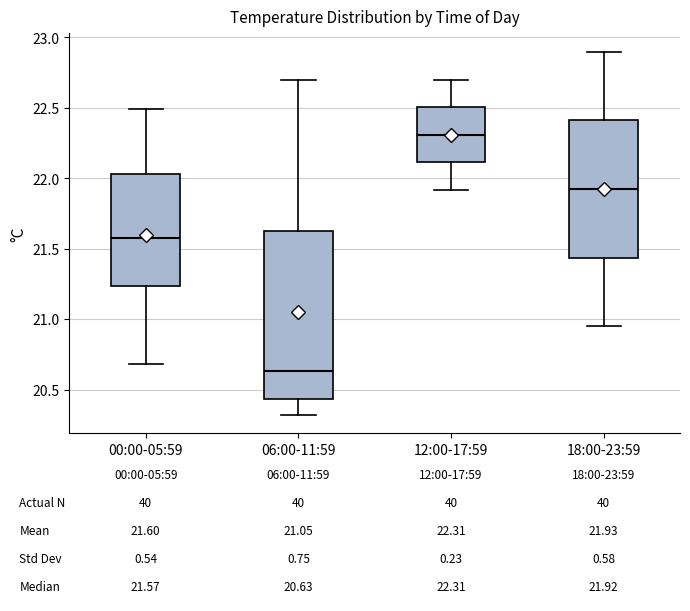

Which box has the lowest median line?

06:00-11:59